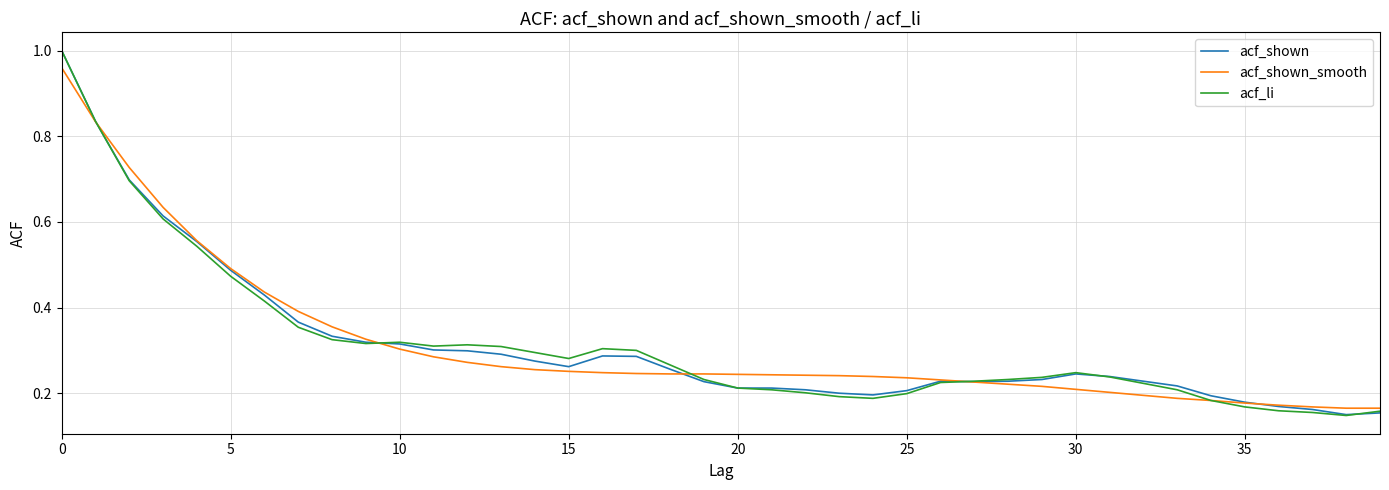

List the series in order of their overall mean, lowest first.

acf_shown_smooth, acf_li, acf_shown